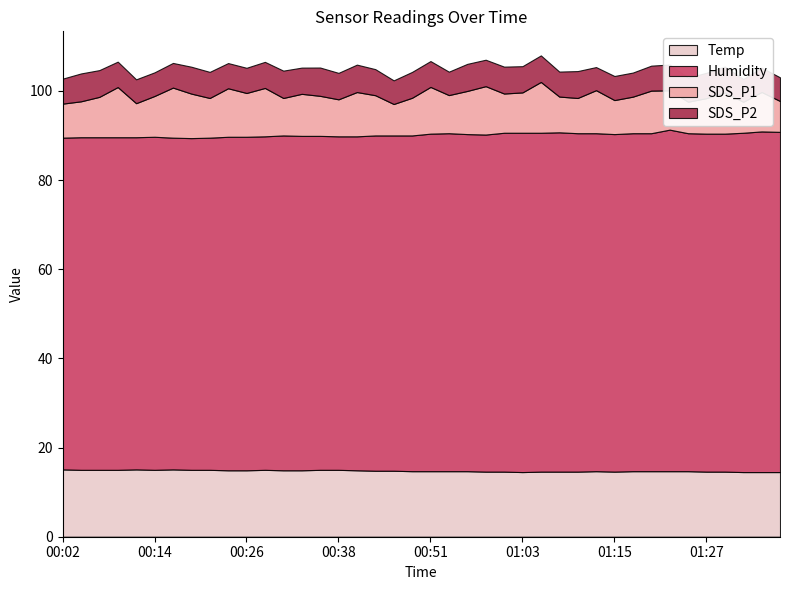

What is the spread (max minus min) of values at 01:37?

71.0